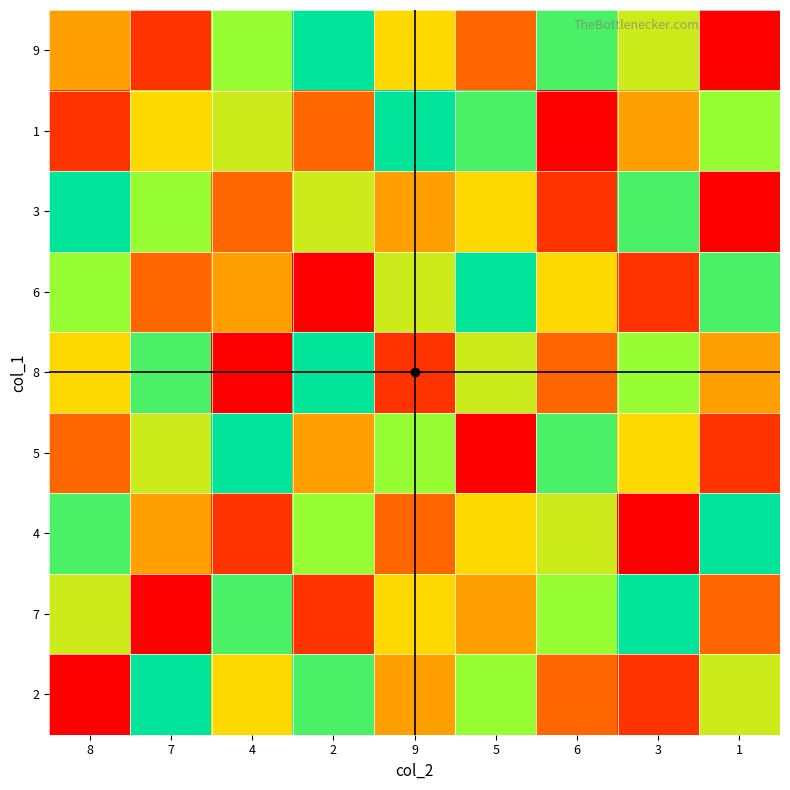

What is the spread (max minus min) of values at 8?

8